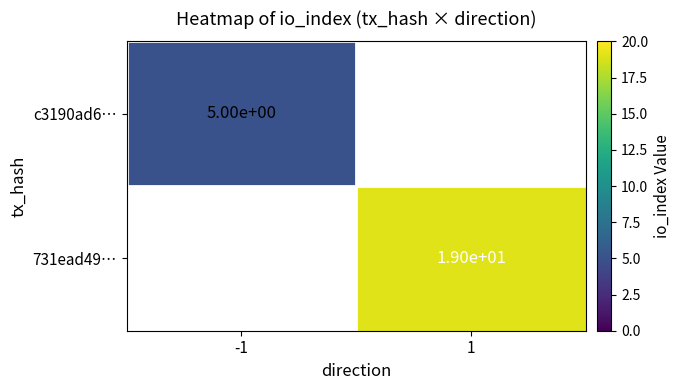

Which label corresponds to the largest value in the chart?

1